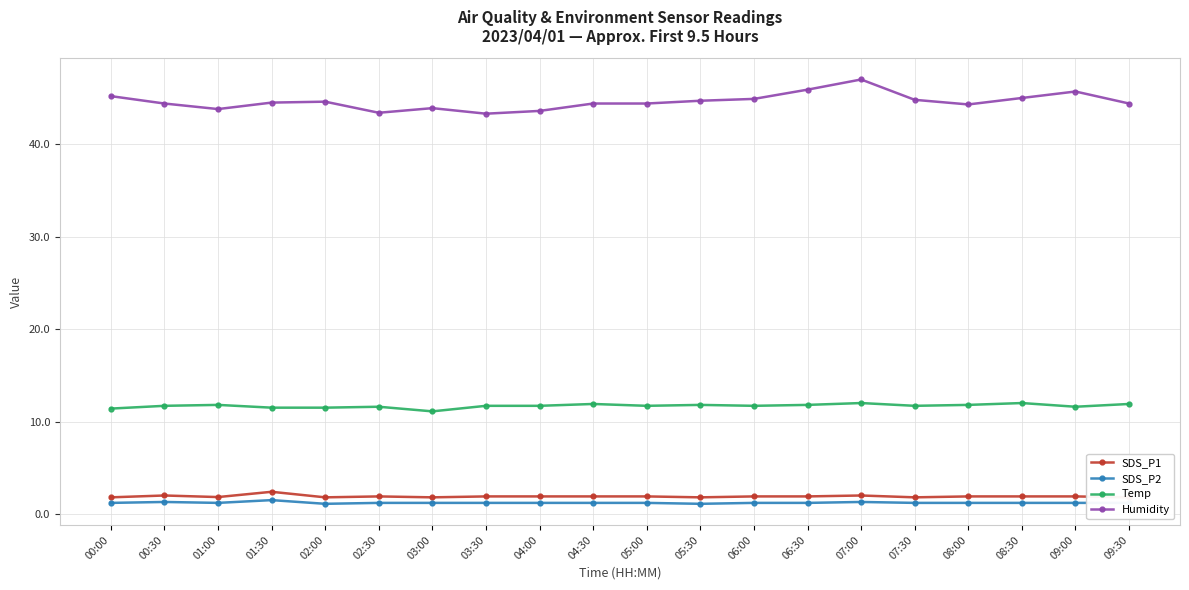

Reading right to left, extract all data points from this chart.

SDS_P1: 1.8	1.9	1.9	1.9	1.8	2.0	1.9	1.9	1.8	1.9	1.9	1.9	1.9	1.8	1.9	1.8	2.4	1.8	2.0	1.8
SDS_P2: 1.2	1.2	1.2	1.2	1.2	1.3	1.2	1.2	1.1	1.2	1.2	1.2	1.2	1.2	1.2	1.1	1.5	1.2	1.3	1.2
Temp: 11.9	11.6	12.0	11.8	11.7	12.0	11.8	11.7	11.8	11.7	11.9	11.7	11.7	11.1	11.6	11.5	11.5	11.8	11.7	11.4
Humidity: 44.4	45.7	45.0	44.3	44.8	47.0	45.9	44.9	44.7	44.4	44.4	43.6	43.3	43.9	43.4	44.6	44.5	43.8	44.4	45.2